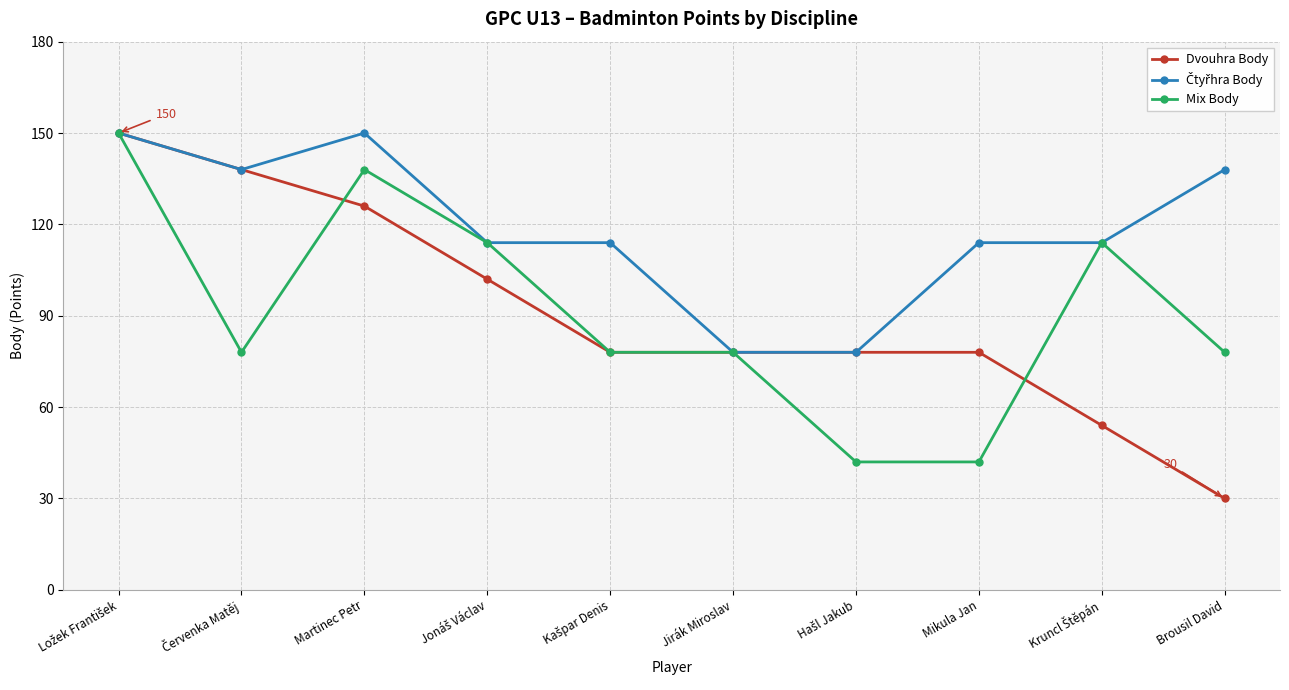

Count the number of categories in the chart.

10